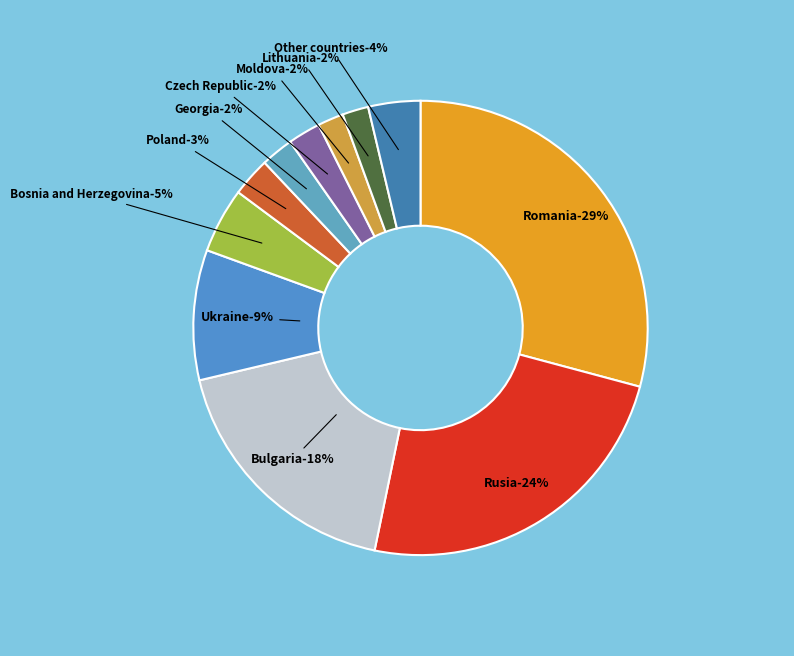

What percentage do Other countries and Lithuania together represent?

5.6%